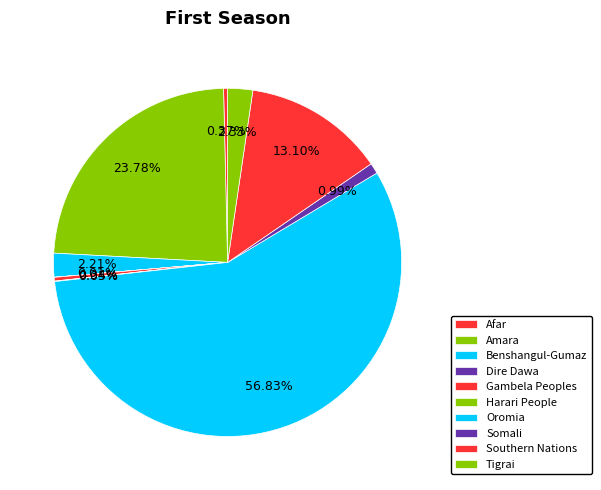

Rank the categories by value from lowest to highest.

Dire Dawa, Harari People, Gambela Peoples, Afar, Somali, Benshangul-Gumaz, Tigrai, Southern Nations, Amara, Oromia